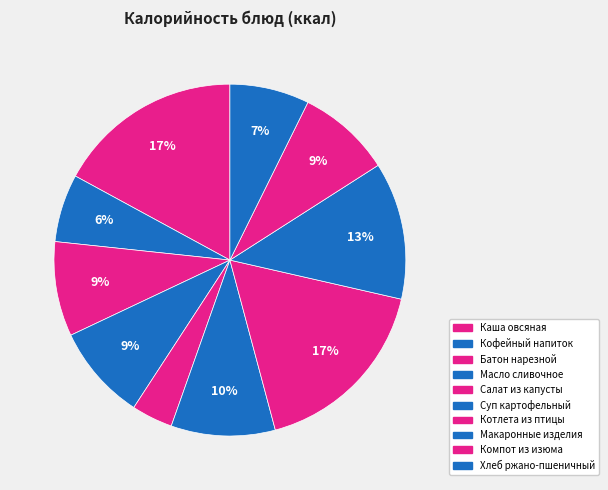

Count the number of slices in the pie.

10